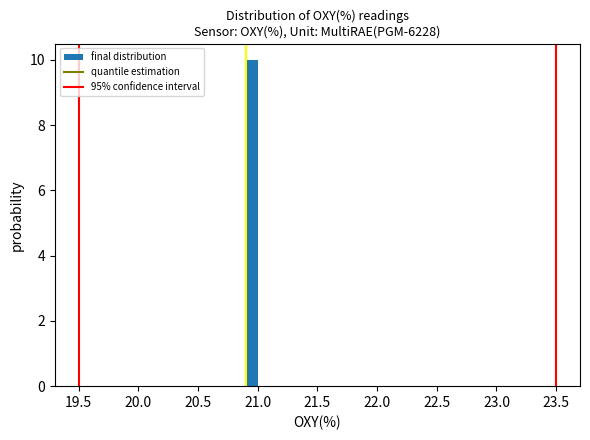

Read against the x-axis, roughly where is the centre of the tallest bar?

20.95